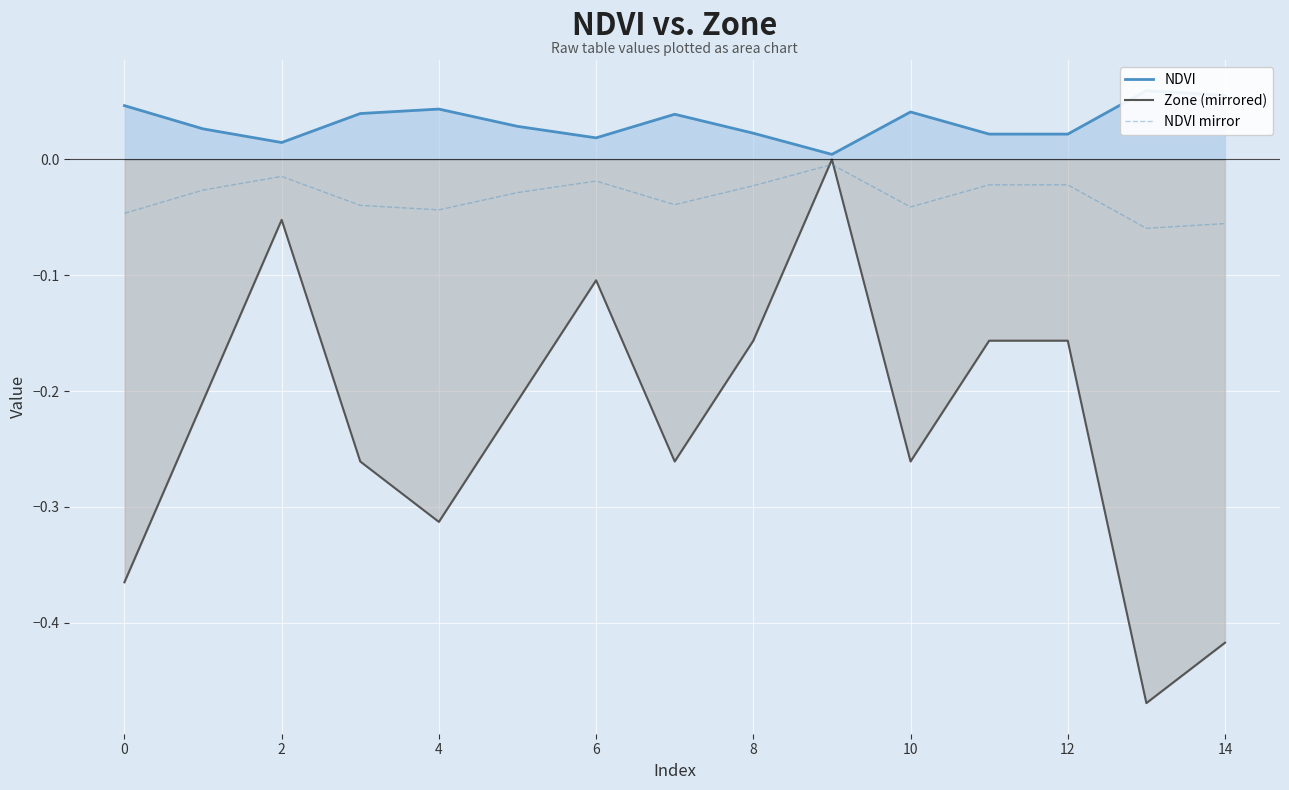

Reading left to right, list all the values displayed in this chart.

NDVI: 0.0	0.0	0.0	0.0	0.0	0.0	0.0	0.0	0.0	0.0	0.0	0.0	0.0	0.1	0.1
Zone (mirrored): -0.4	-0.2	-0.1	-0.3	-0.3	-0.2	-0.1	-0.3	-0.2	-0.0	-0.3	-0.2	-0.2	-0.5	-0.4
NDVI mirror: -0.0	-0.0	-0.0	-0.0	-0.0	-0.0	-0.0	-0.0	-0.0	-0.0	-0.0	-0.0	-0.0	-0.1	-0.1